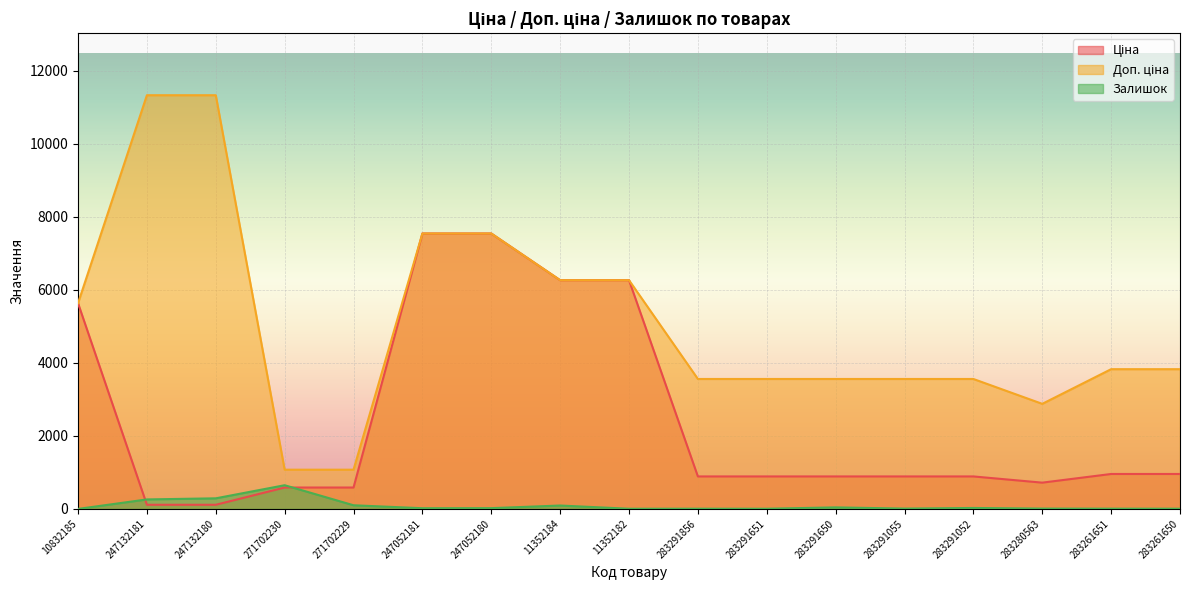

What is the sum of the Залишок values at 247132180 and 283280563?

299.0